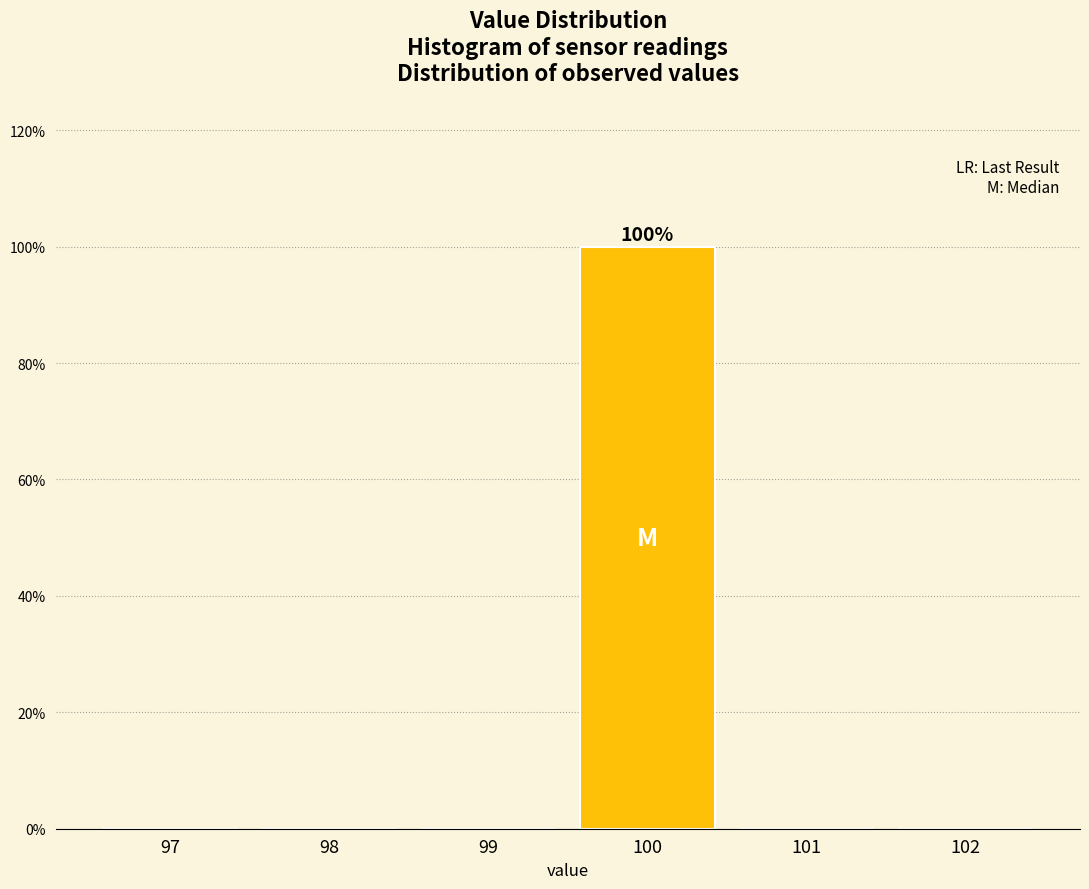

Reading left to right, transcribe all the data shown in this chart.

97=0	98=0	99=0	100=100	101=0	102=0